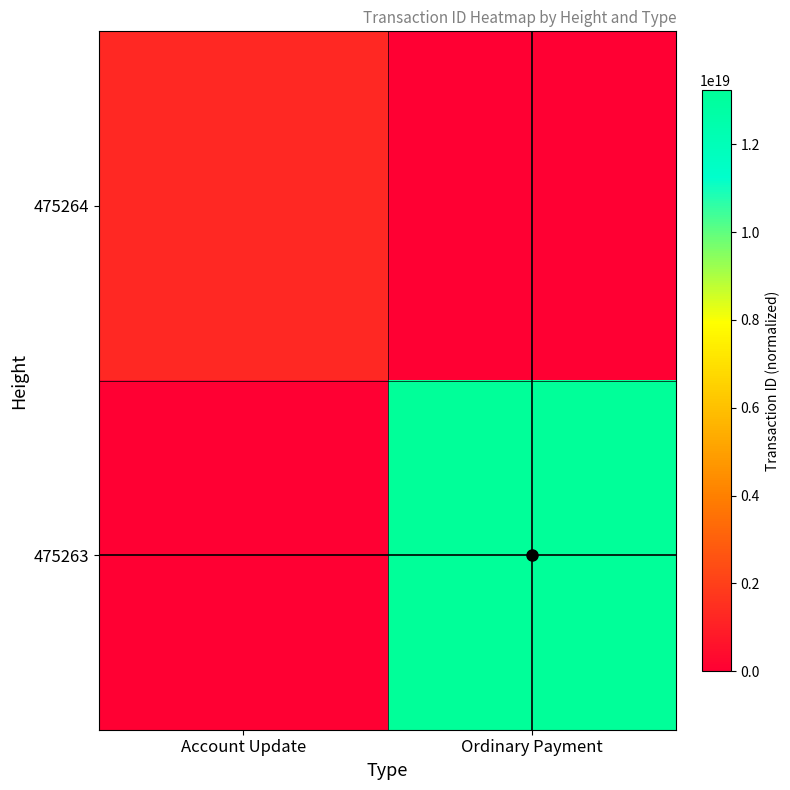

Which series changed the most between Account Update and Ordinary Payment?

475263